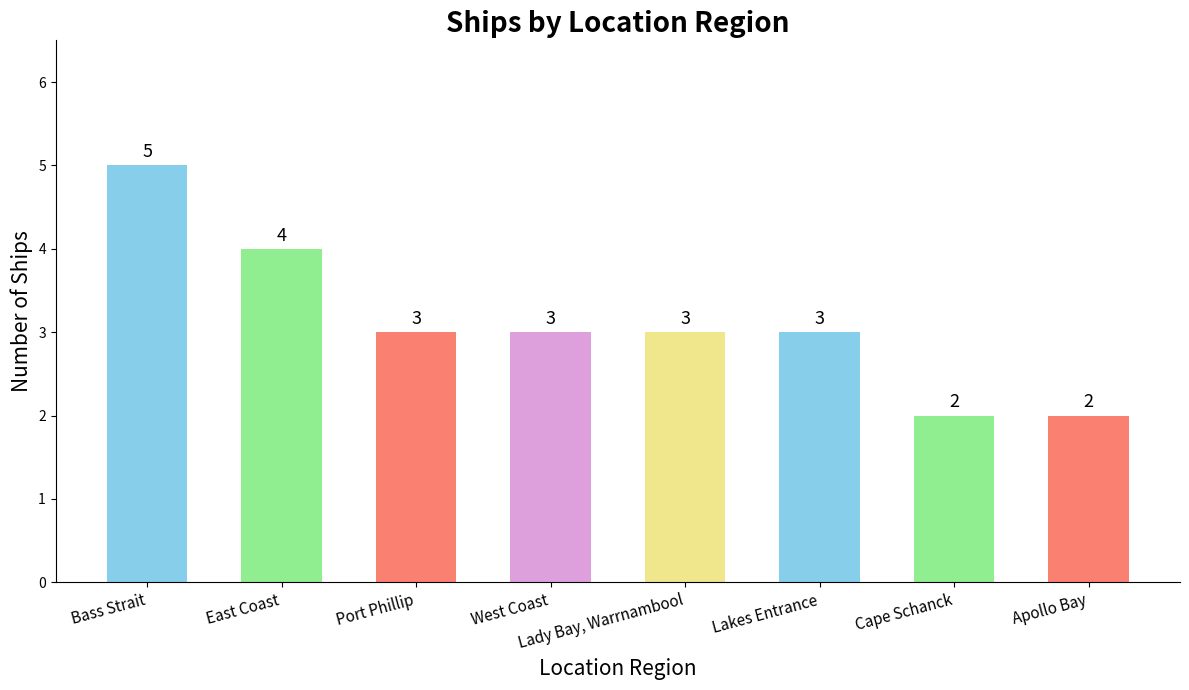

What value does the data have at Lady Bay, Warrnambool?

3